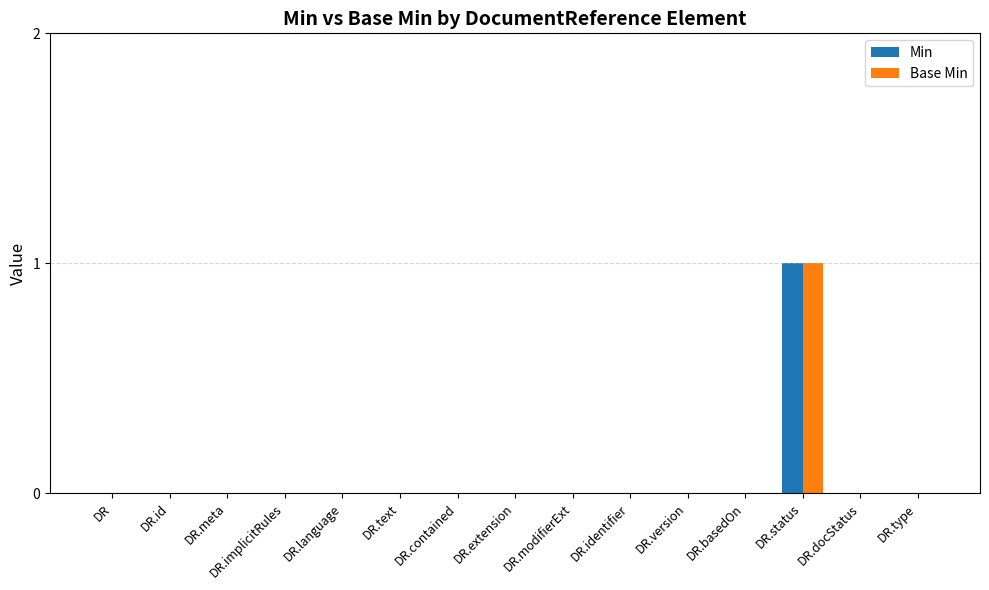

What is the sum of all Min values?

1